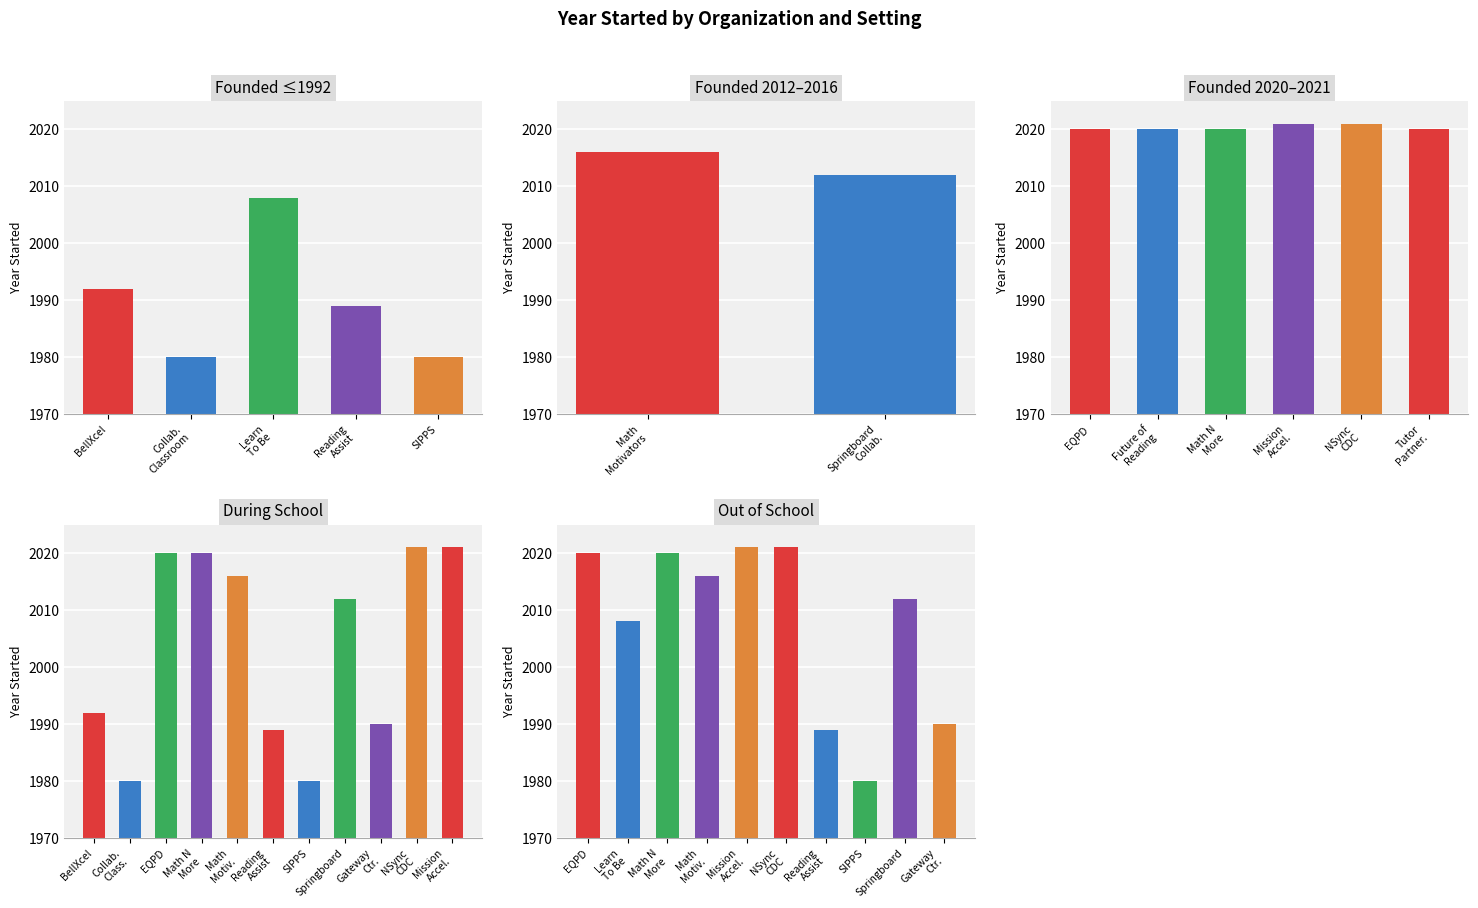

What is the difference between the maximum and minimum values?

41